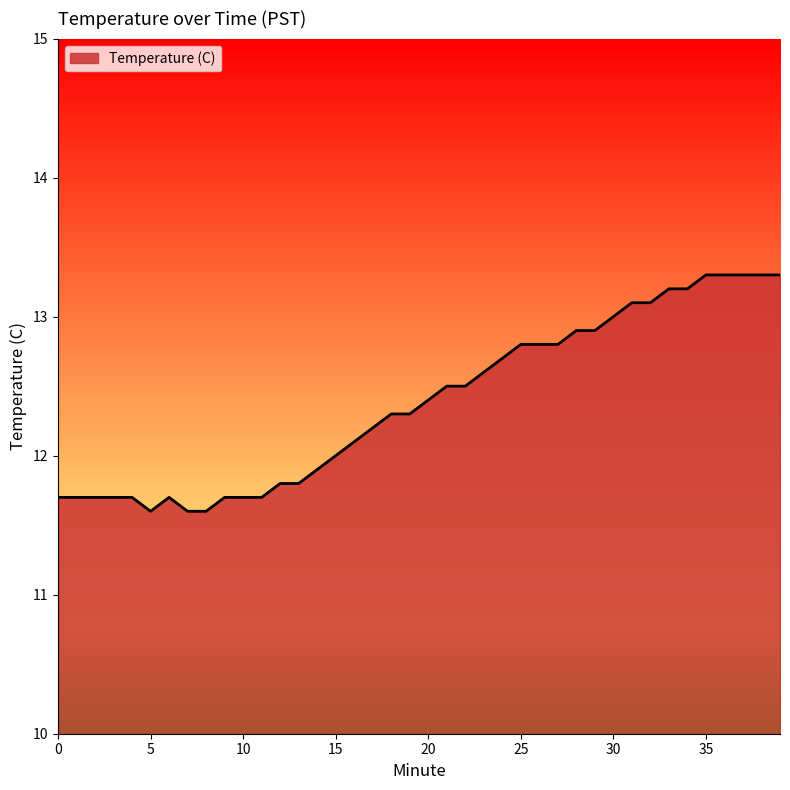

How many lines are shown in the chart?

1